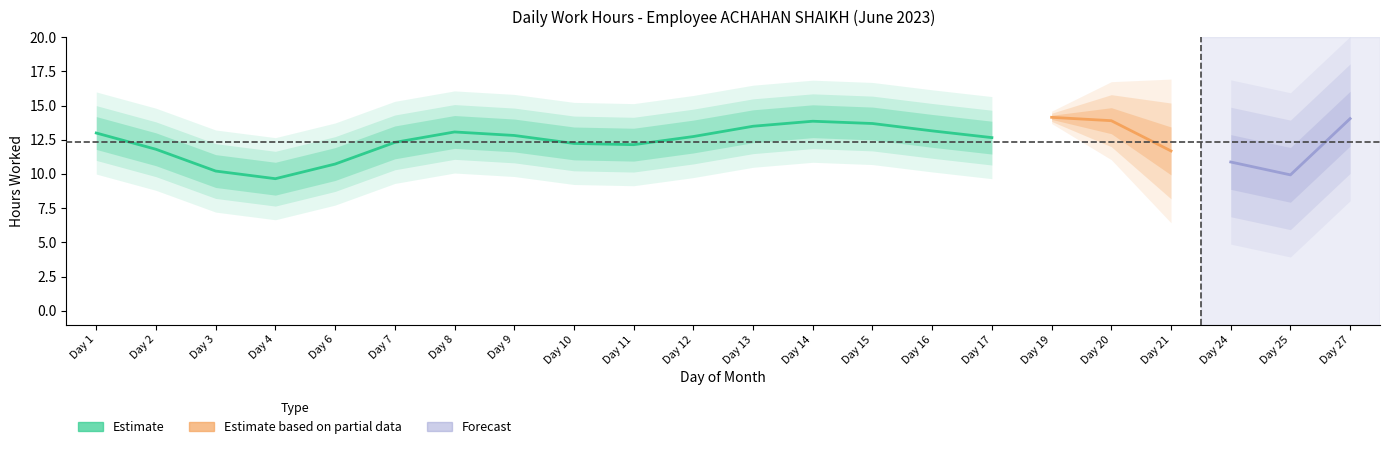

Between 3 and 15, which is larger?

15